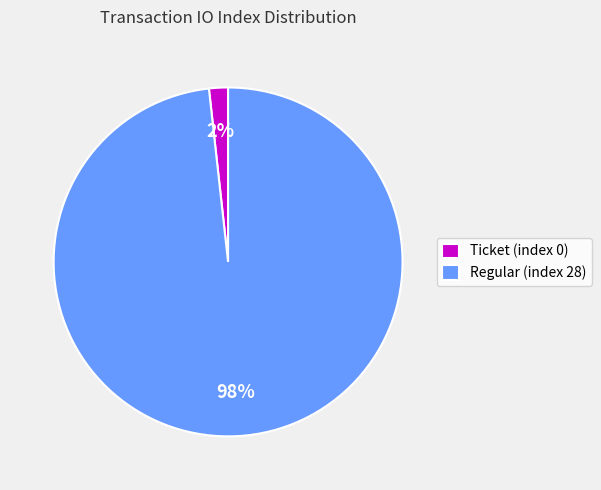

Do Ticket (index 0) and Regular (index 28) together represent more than half of the pie?

Yes